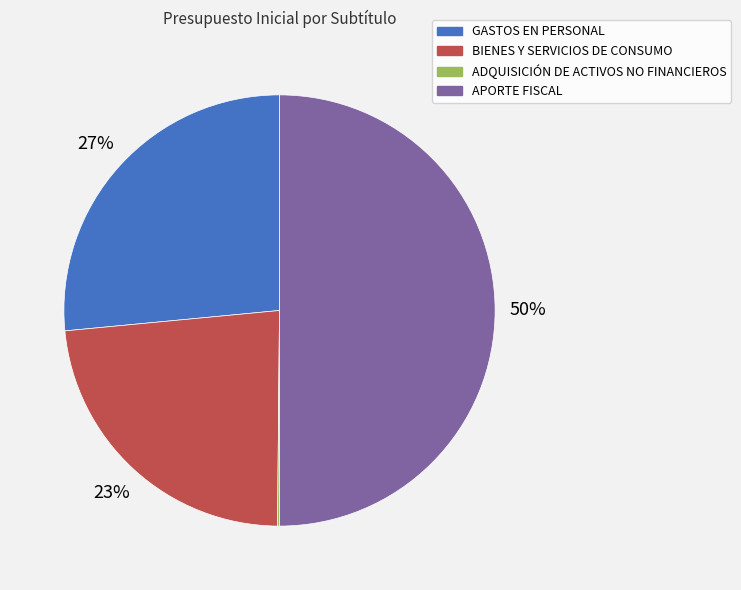

To the nearest percent, what is the average slice percentage?

25%